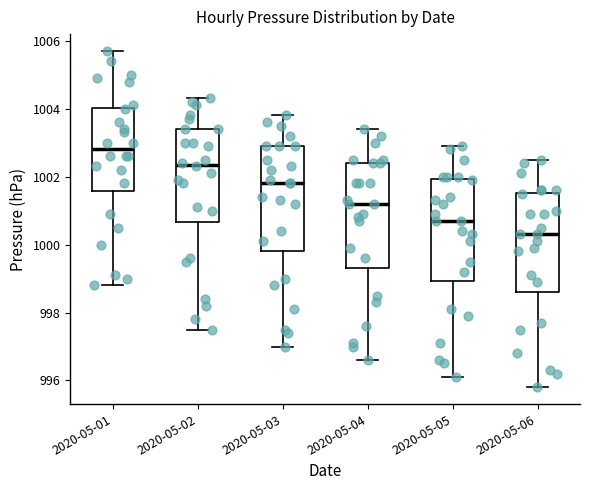

Where does the median line of the box for 2020-05-05 sit on the y-axis? The values are not printed on the chart, so give them approximately, as read against the axis.

1000.8